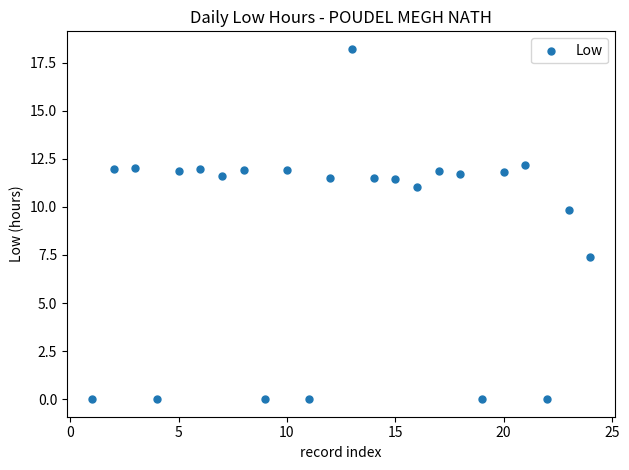

What is the range of X values (max minus min)?

23.0